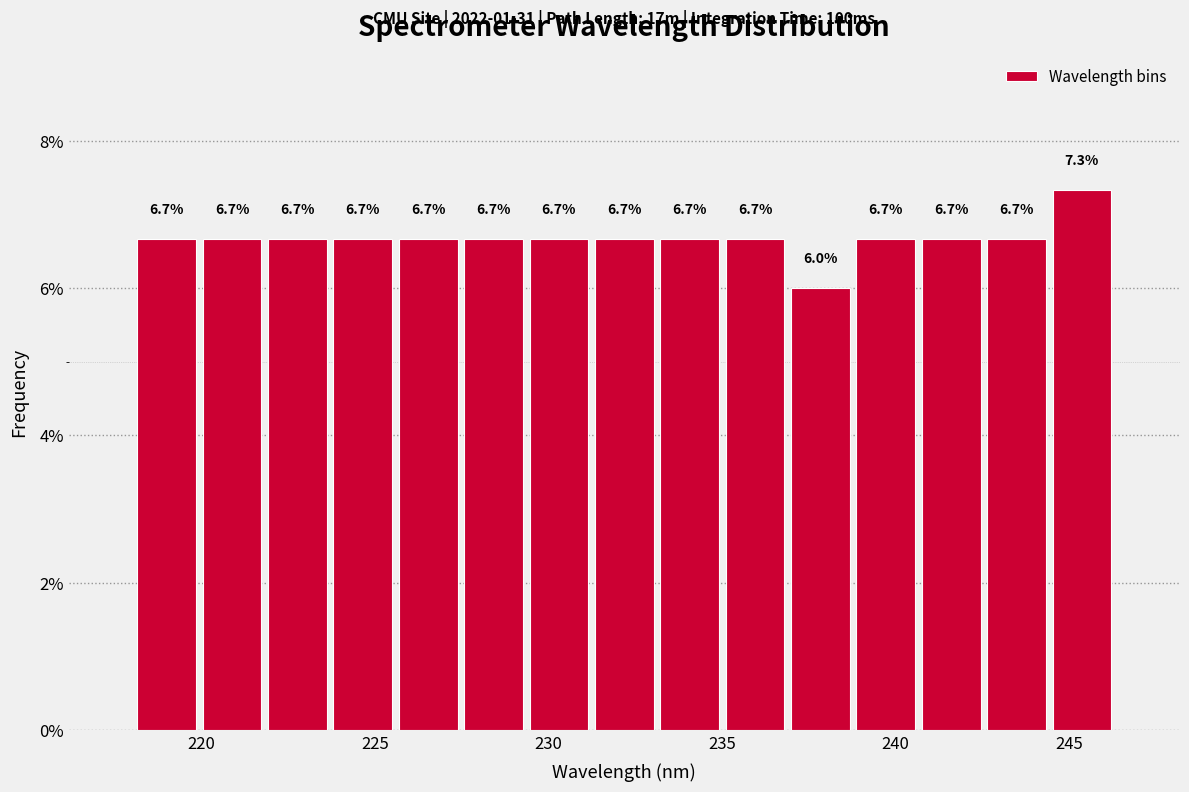

Read against the x-axis, roughly where is the centre of the tallest bar?

245.5